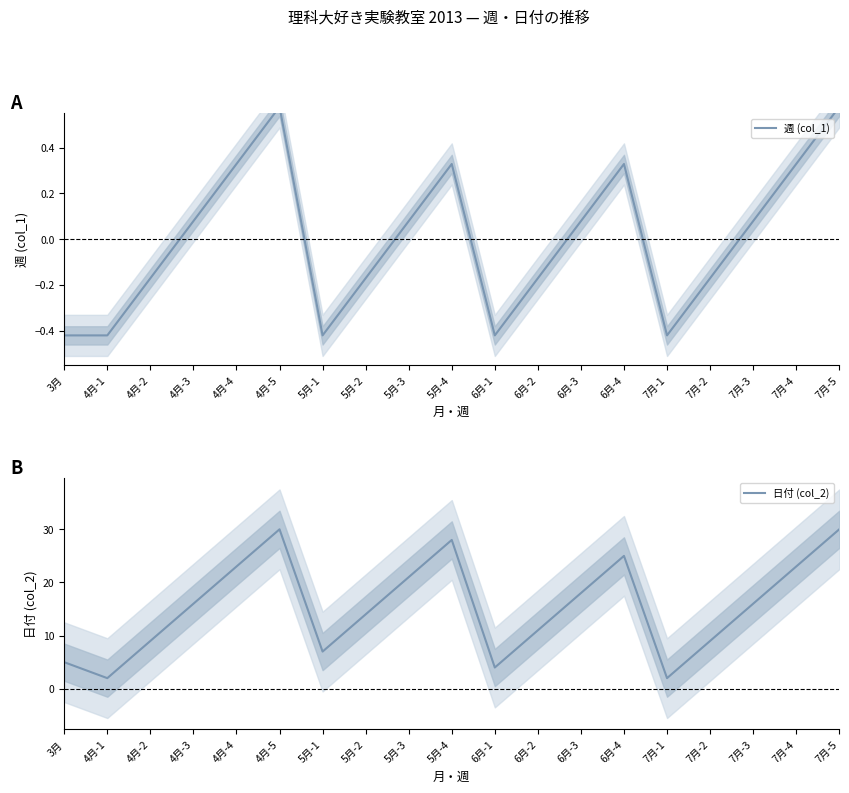

How many interior local peaks does the 週 (col_1) series have?

3